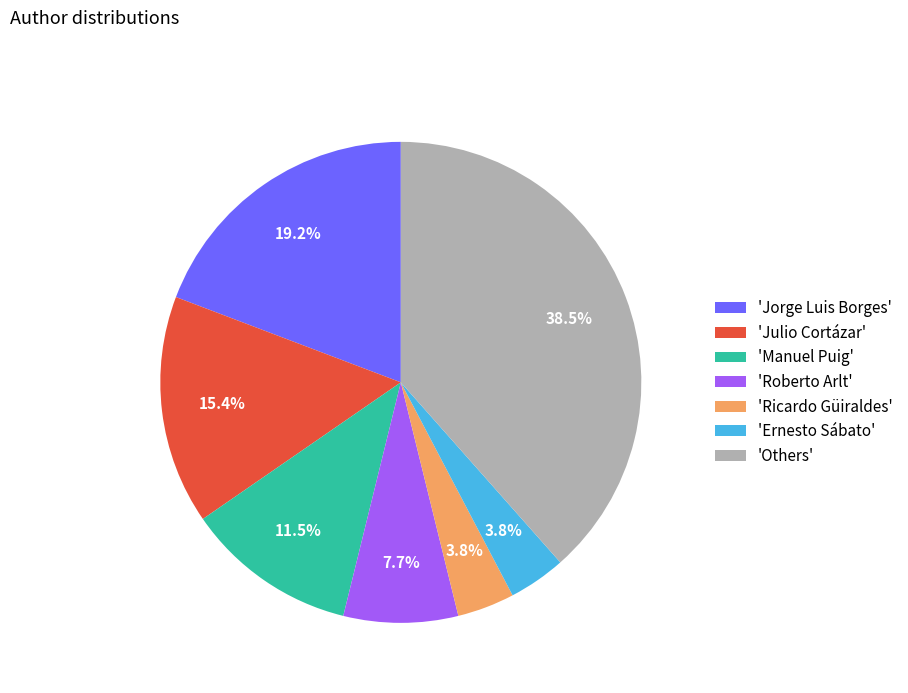

Which slice is the largest?

'Others'